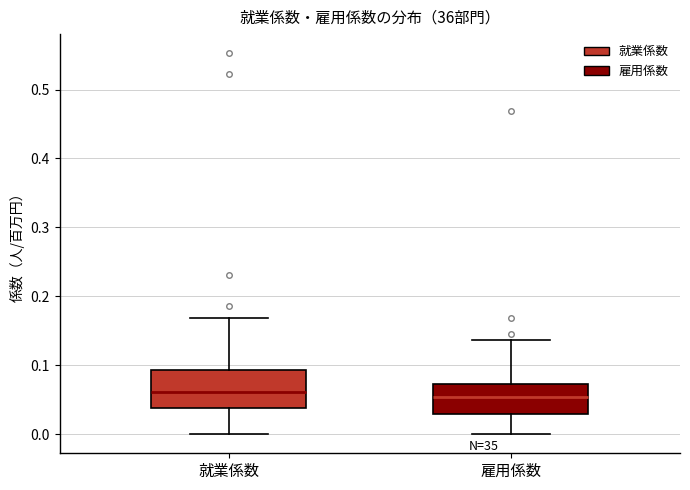

Where does the median line of the box for 雇用係数 sit on the y-axis? The values are not printed on the chart, so give them approximately, as read against the axis.

0.05